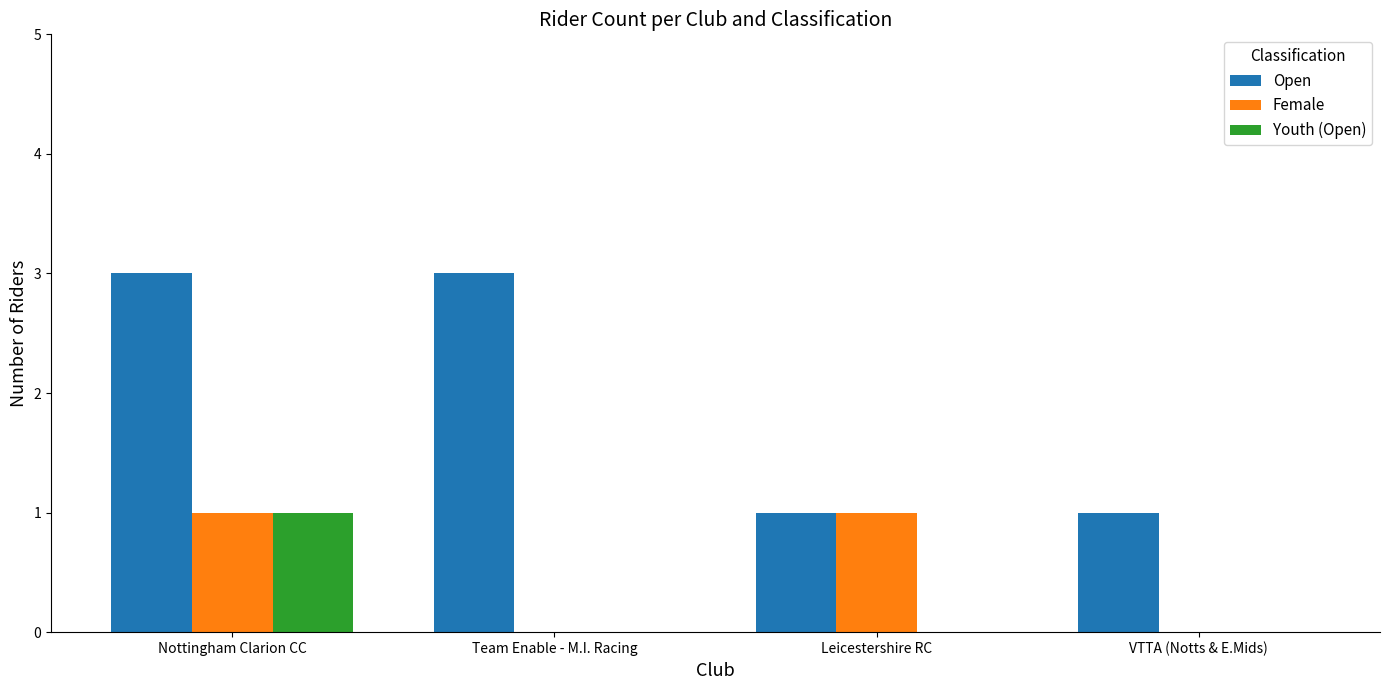

The Open series shows 2 at VTTA (Notts & E.Mids). True or false?

False